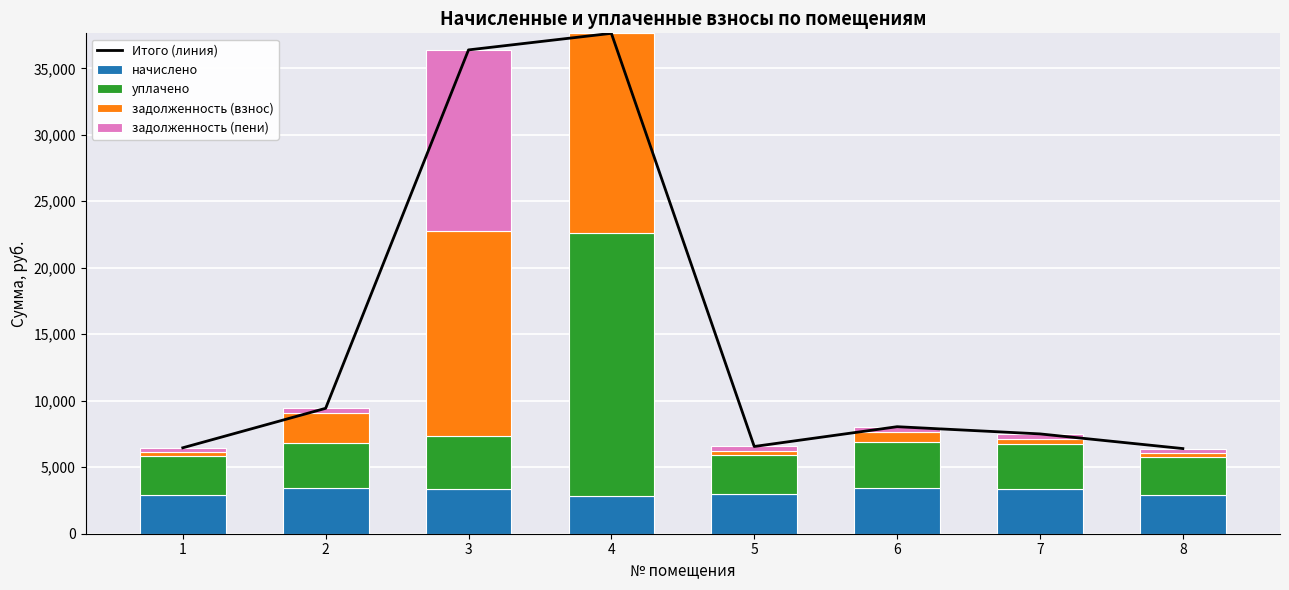

Is the value of Итого (линия) at 6 greater than the value of задолженность (взнос) at 8?

Yes